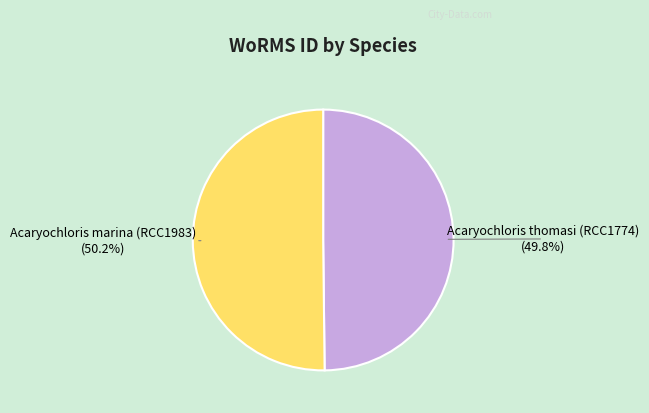

What is the ratio of the value at Acaryochloris thomasi (RCC1774) to the value at Acaryochloris marina (RCC1983)?

1.0